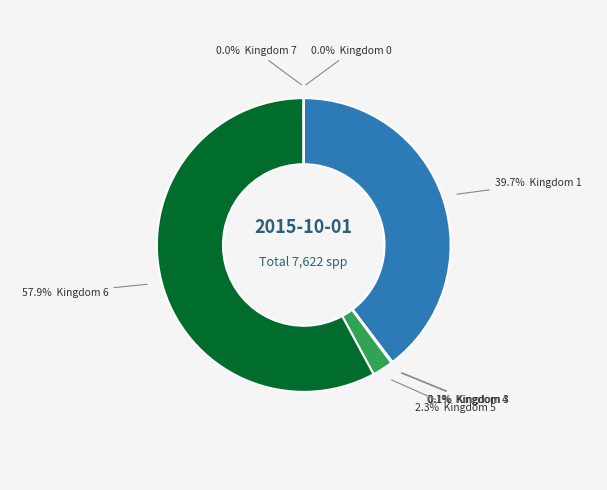

Is there any slice that represents more than half of the pie?

Yes